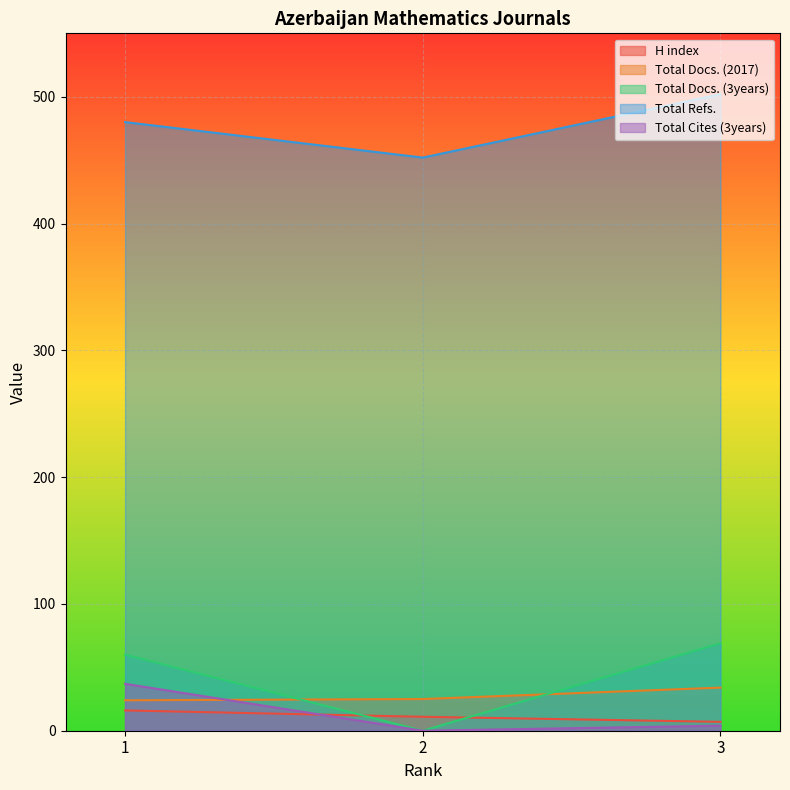

List the labels in order of Total Docs. (2017) value, largest first.

3, 2, 1